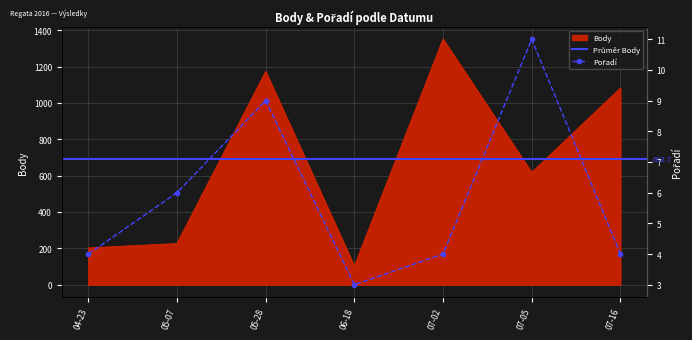

True or false: Body and Pořadí cross at least once.

False